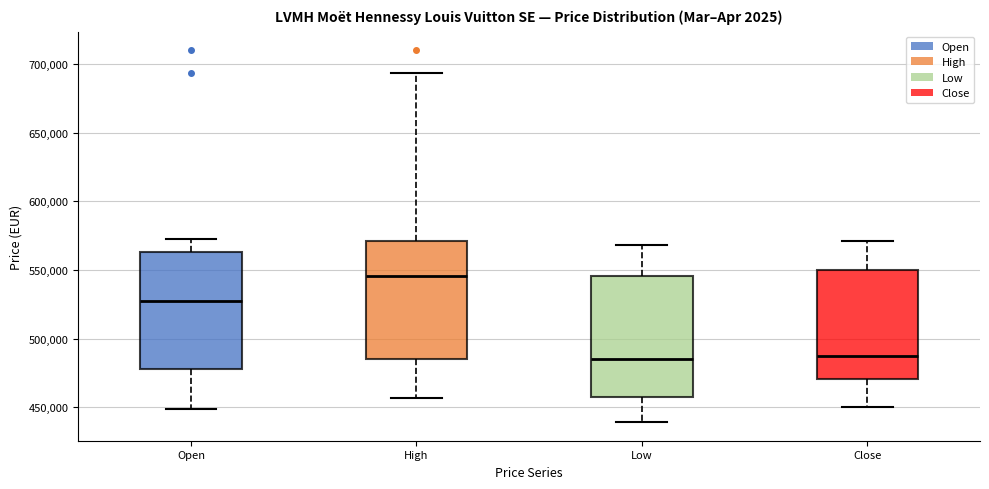

Reading left to right, transcribe this box plot: for each box, give where its median line is, the range the box spans, and where its two whiskers end, as read against the y-axis. The values are not printed on the chart, so give them approximately, as read against the axis.

Open: median 525000, box 480000 to 565000, whiskers 450000 to 575000
High: median 545000, box 485000 to 570000, whiskers 455000 to 695000
Low: median 485000, box 460000 to 545000, whiskers 440000 to 570000
Close: median 485000, box 470000 to 550000, whiskers 450000 to 570000